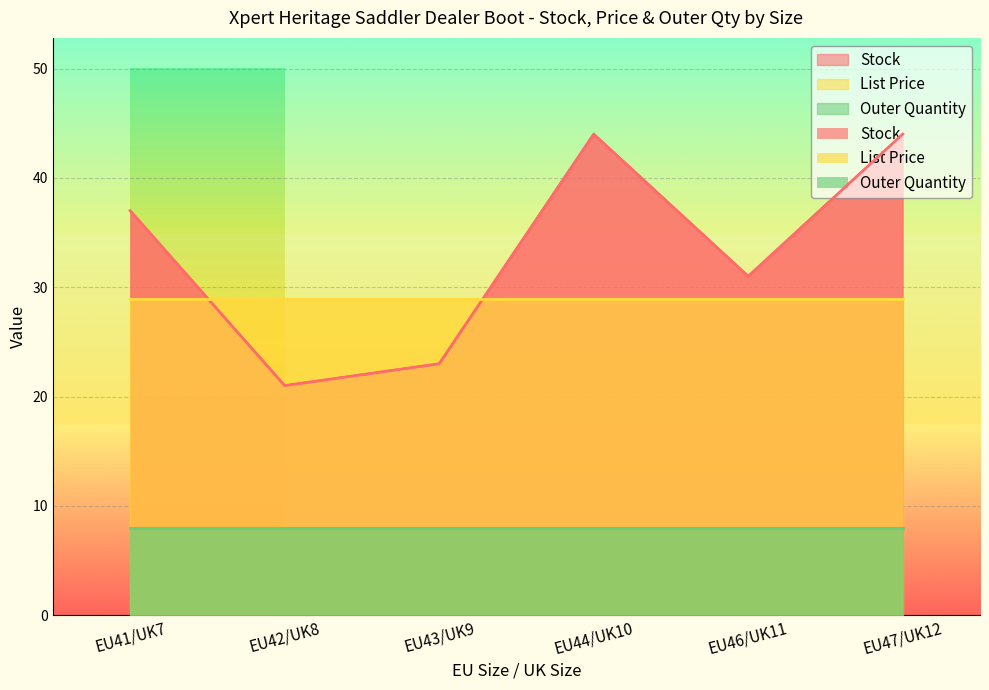

At how many categories does at least one series exceed 35?

3